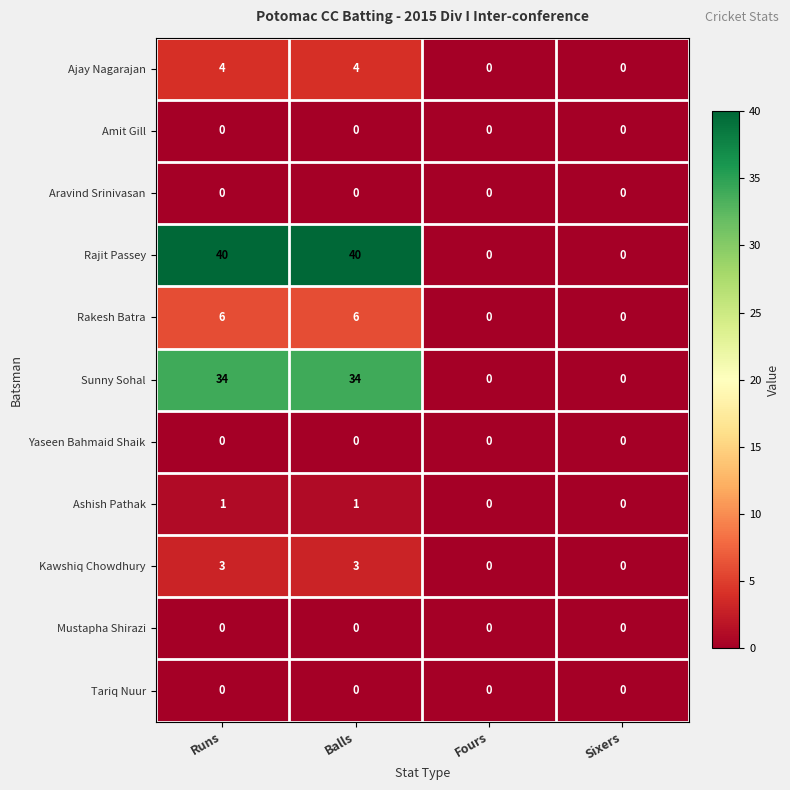

What is the average value of the Sunny Sohal series?

17